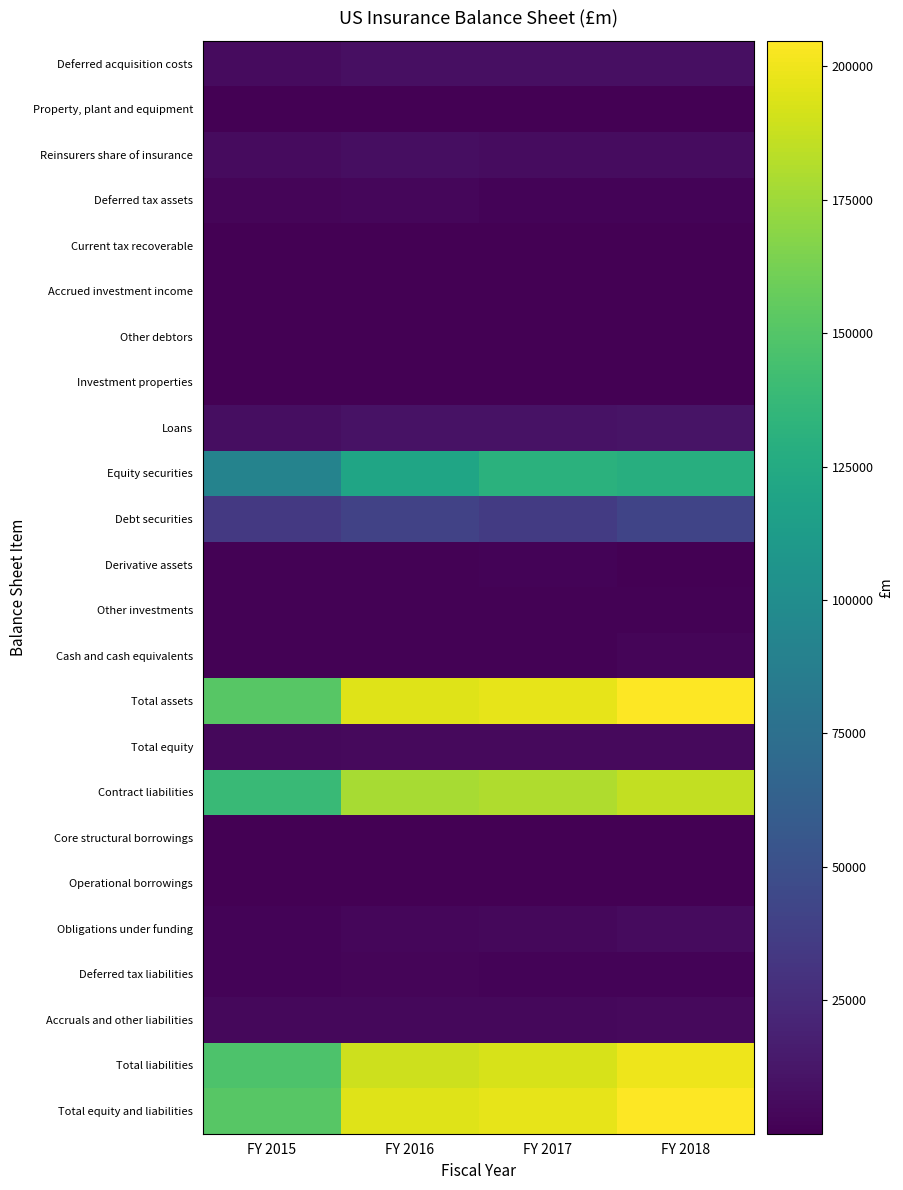

What is the spread (max minus min) of values at FY 2015?

151646